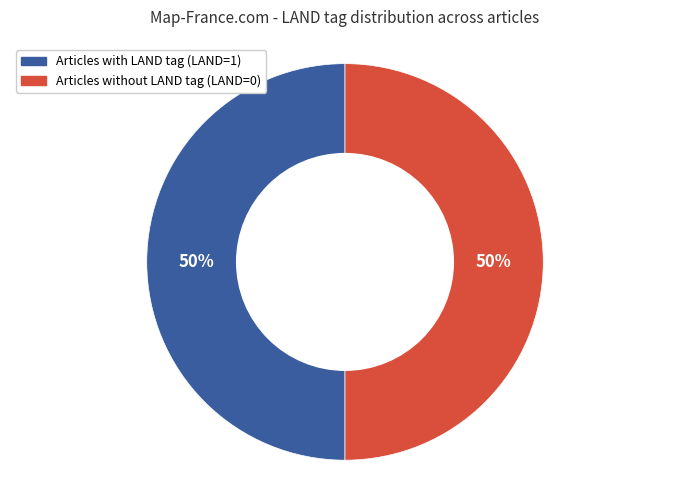

To the nearest percent, what is the average slice percentage?

50%